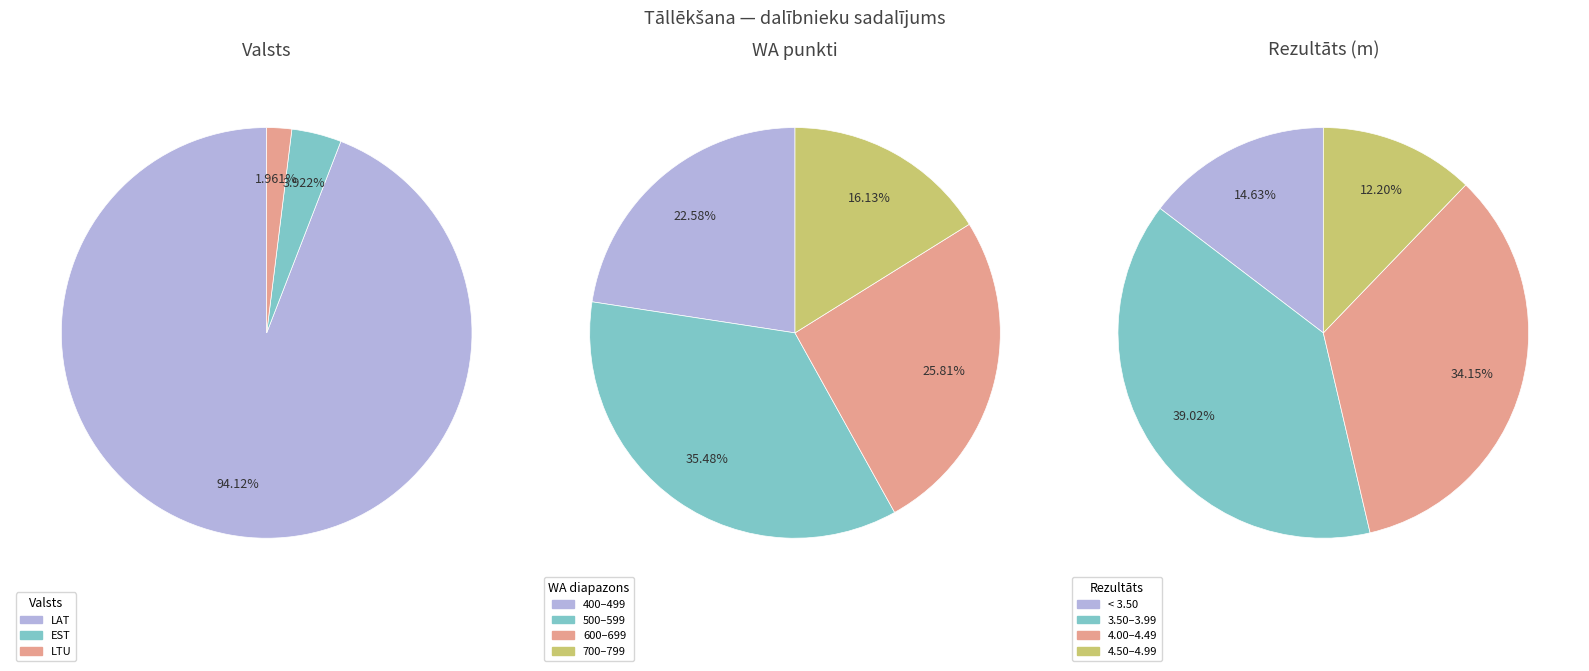

Combined, do LTU and LAT account for over 50%?

Yes